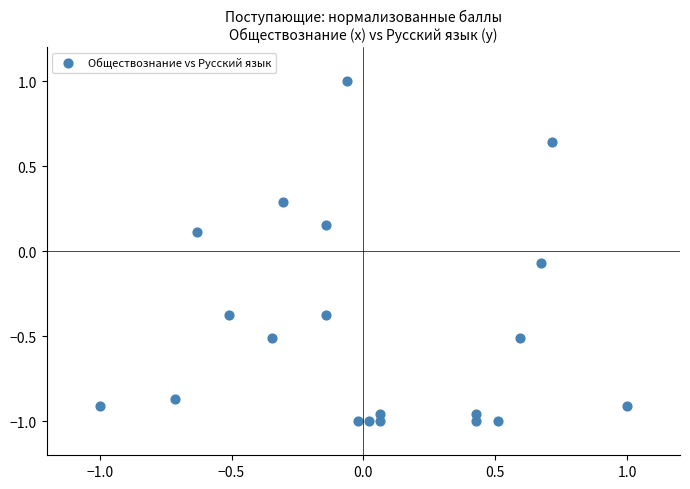

What is the range of X values (max minus min)?

2.0